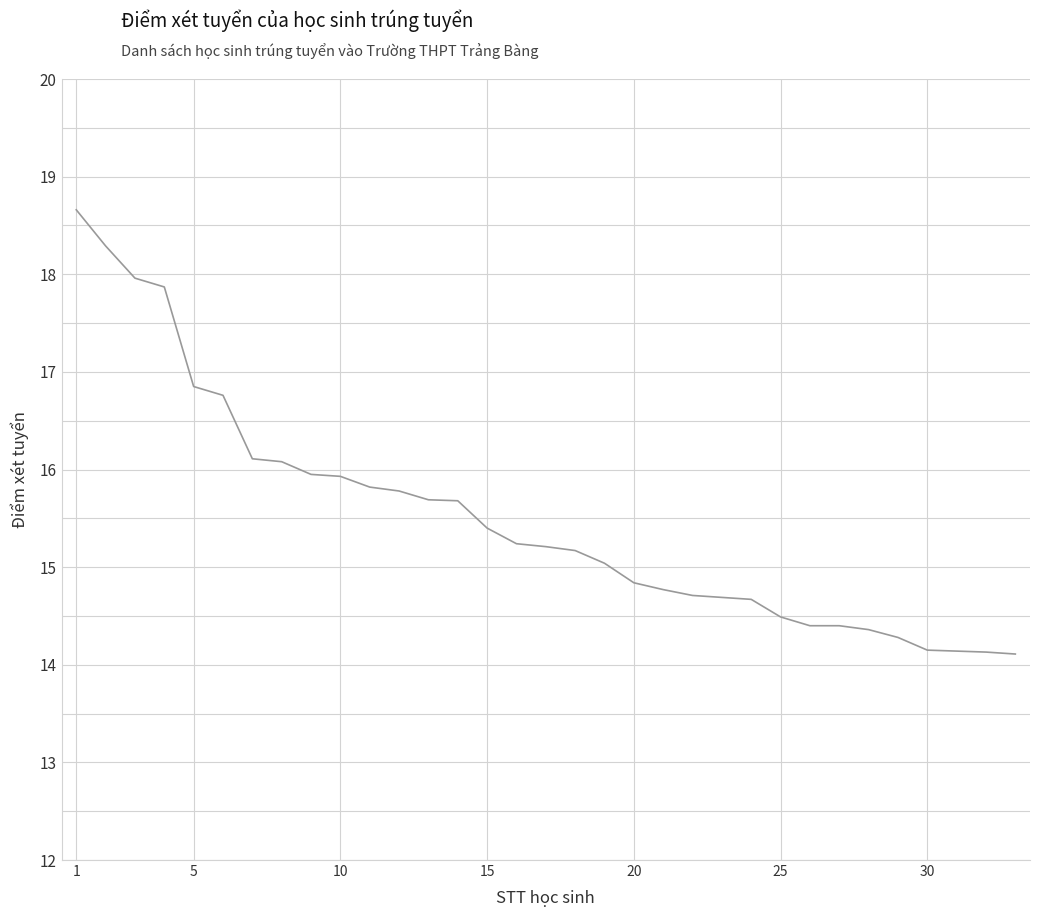

How many lines are shown in the chart?

1